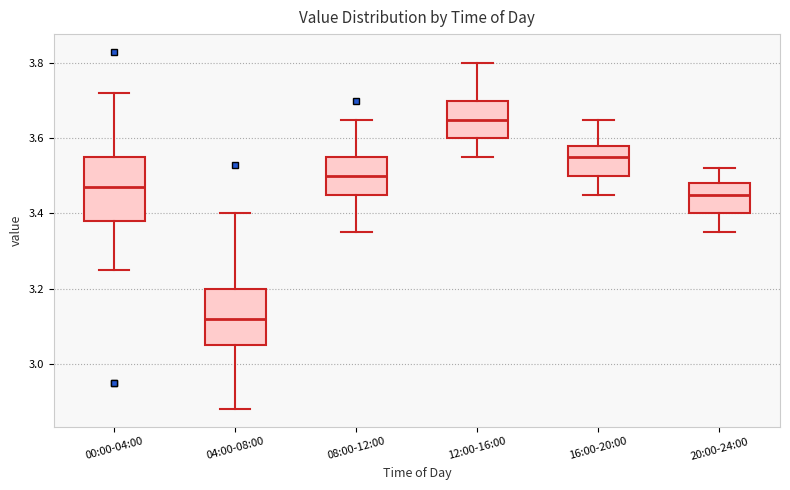

Where does the lower whisker of the box for 20:00-24:00 end on the y-axis? The values are not printed on the chart, so give them approximately, as read against the axis.

3.36